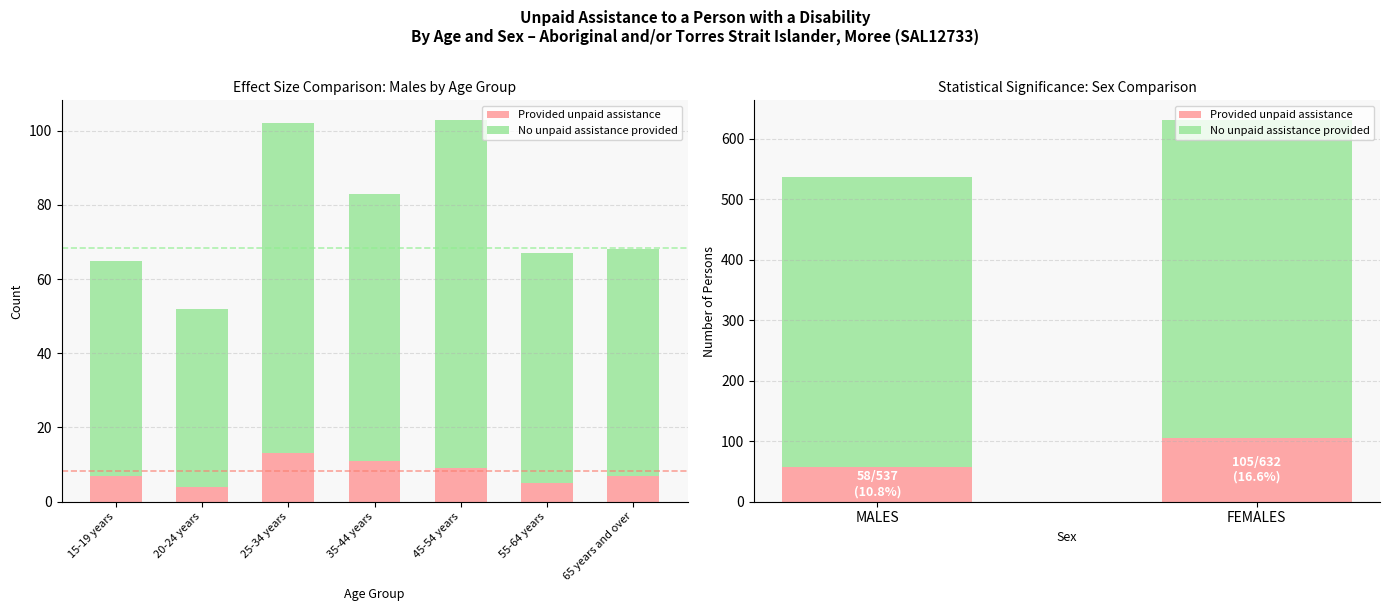

Rank the series by their maximum value, from highest to lowest.

No unpaid assistance provided, Provided unpaid assistance